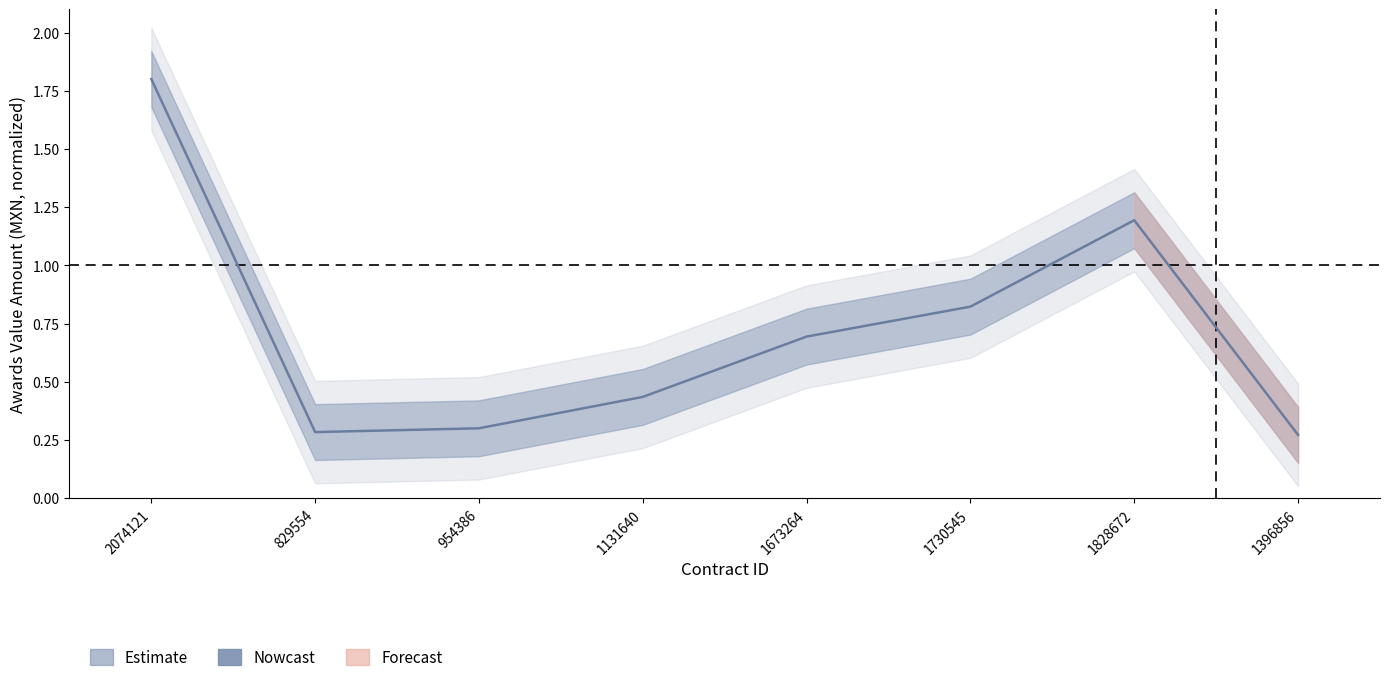

How many interior local peaks (higher than both neighbors) does the data have?

1